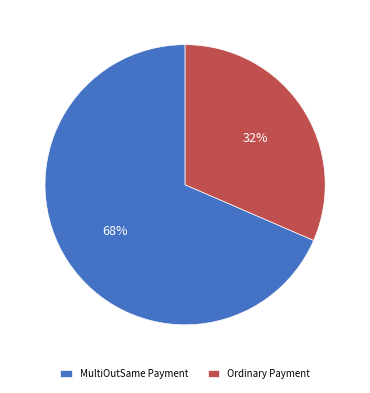

Does any single category account for the majority?

Yes